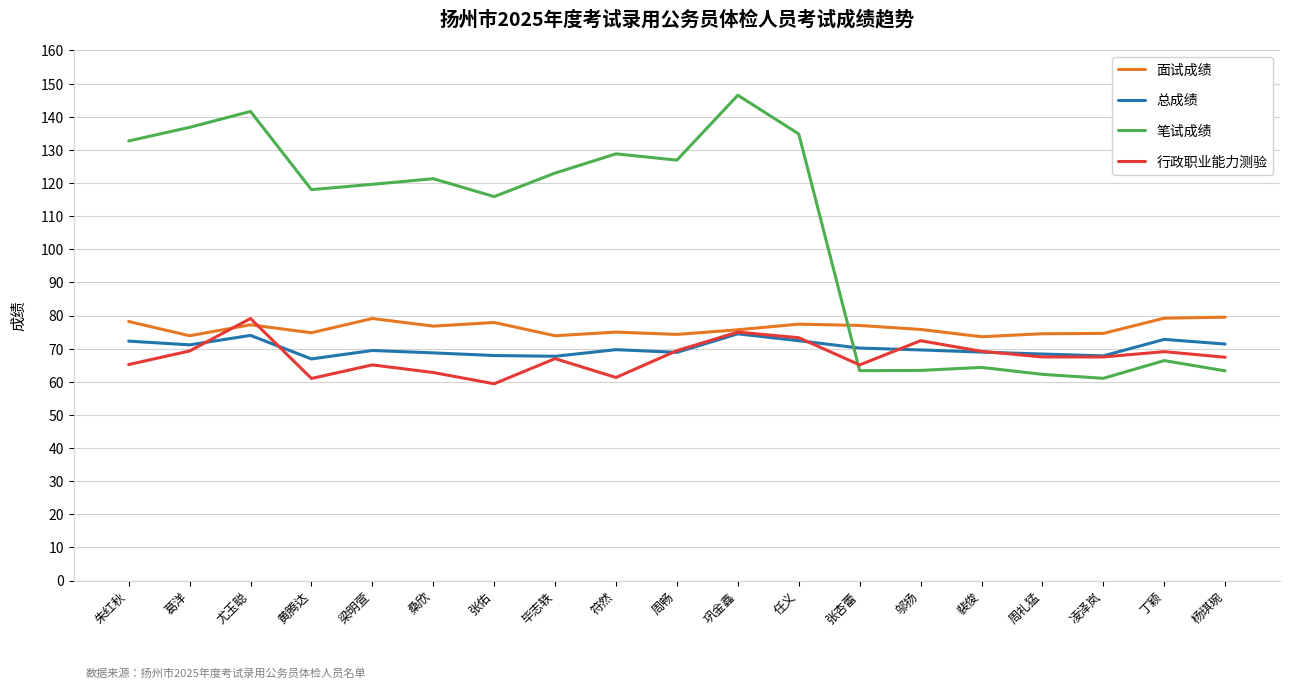

What is the difference between the highest and lowest values at 巩金鑫?

72.0